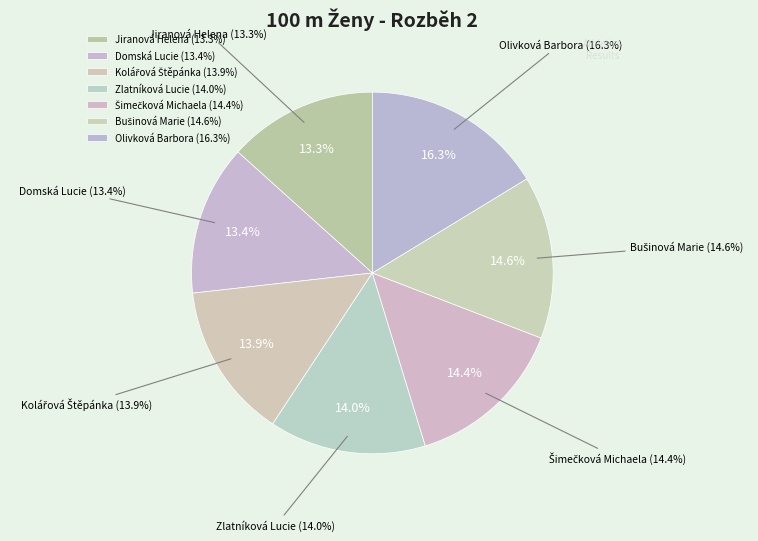

To the nearest percent, what is the difference between the Zlatníková Lucie and Olivková Barbora slice percentages?

2%